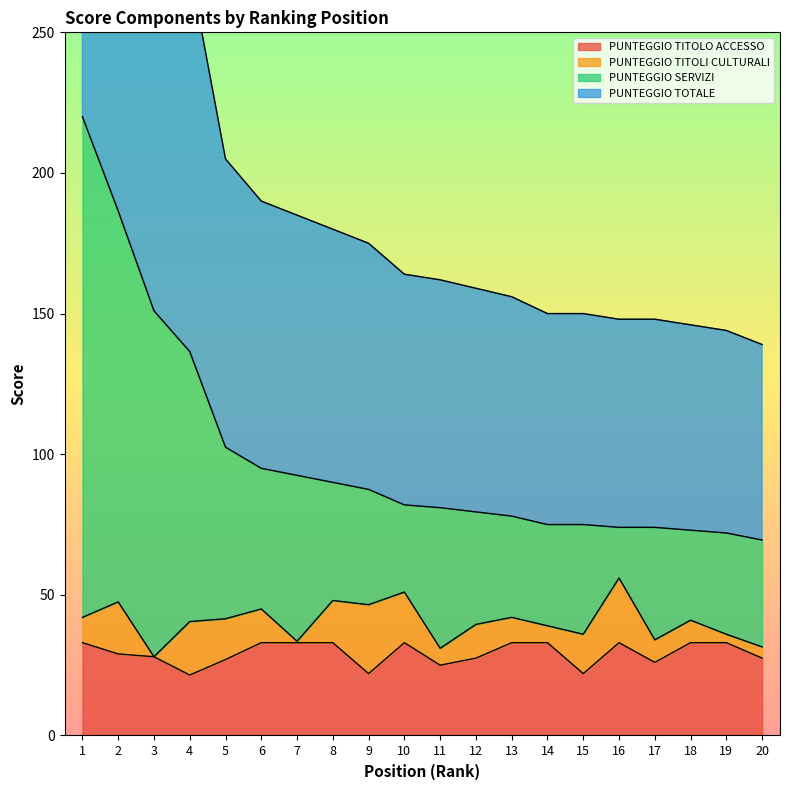

True or false: PUNTEGGIO SERVIZI and PUNTEGGIO TOTALE intersect in this chart.

False